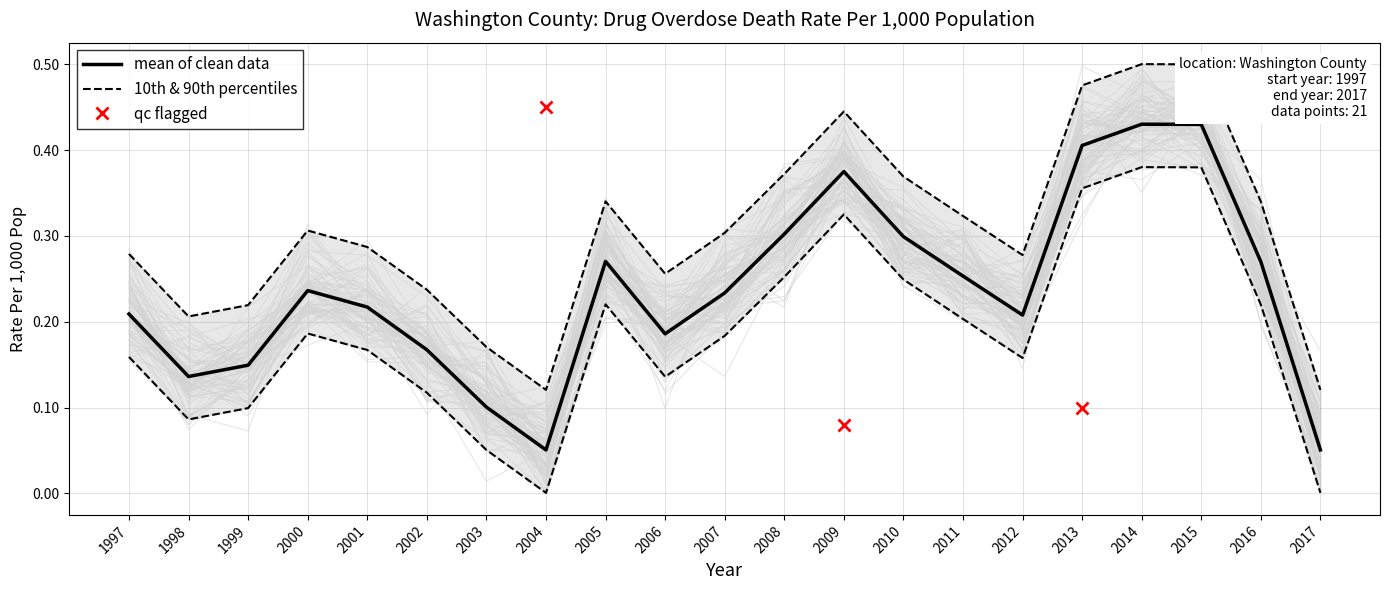

How many points are higher than both their immediate neighbors (excluding endpoints)?

4